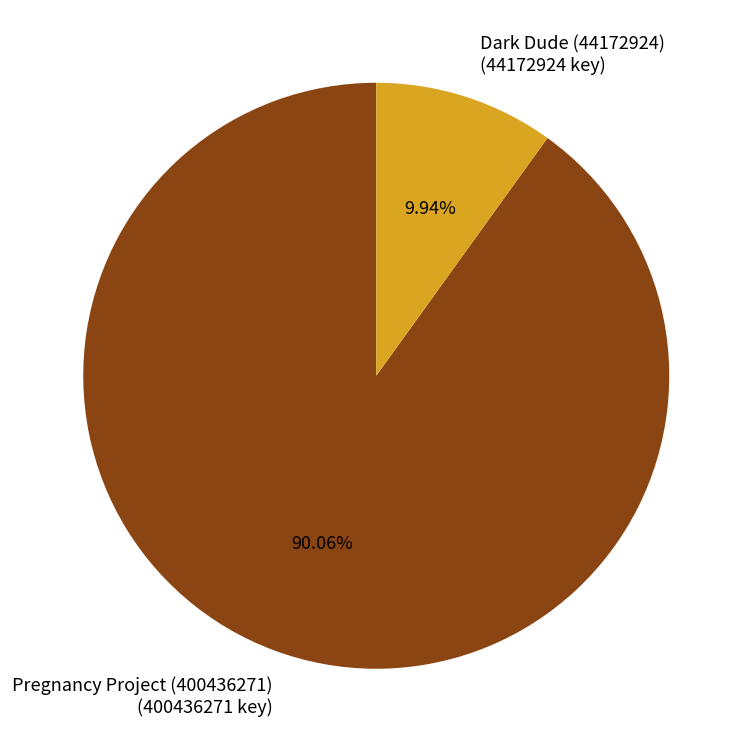

To the nearest percent, what portion does Pregnancy Project (400436271) represent?

90%